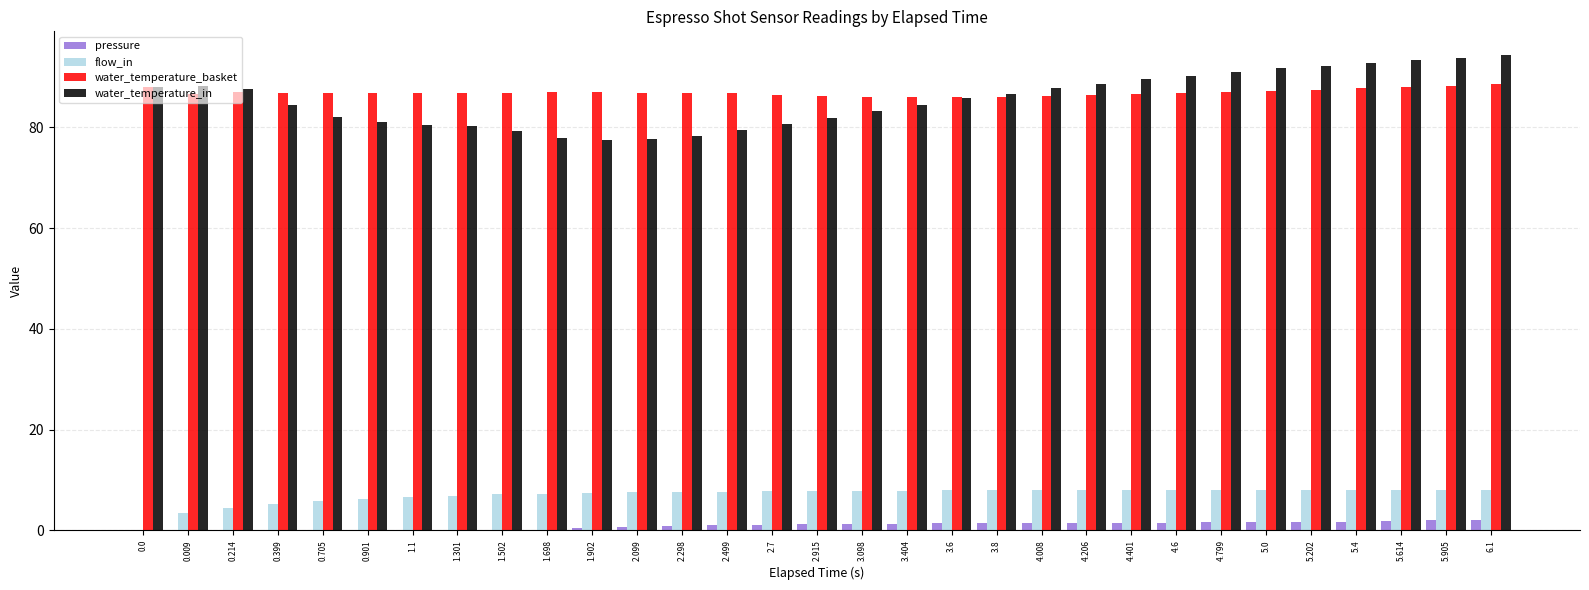

Are the bars grouped side by side (vs. stacked)?

Yes